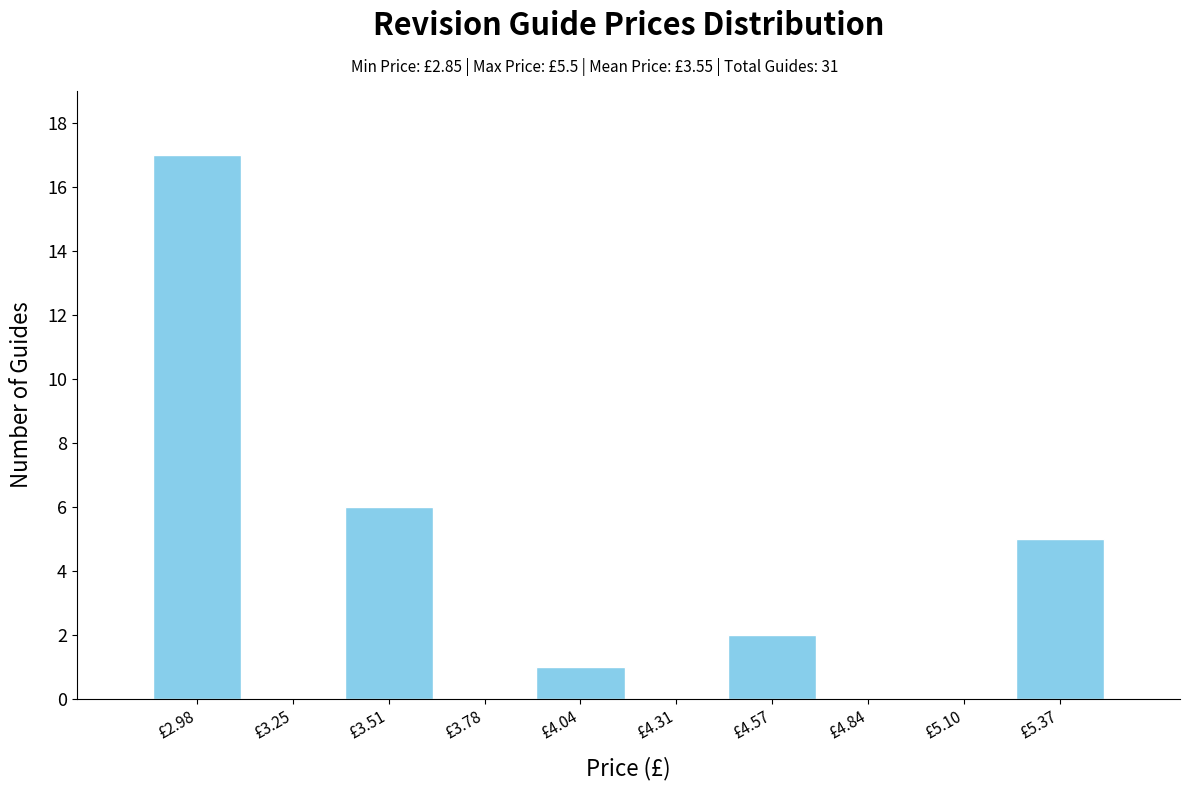

Reading left to right, transcribe this chart: for each bar, give the range it covers on the x-axis and its height. Neither the bar edges nor the heights are printed on the chart, so give them approximately, as read against the axes.

2.850 to 3.115: 17
3.115 to 3.380: 0
3.380 to 3.645: 6
3.645 to 3.910: 0
3.910 to 4.175: 1
4.175 to 4.440: 0
4.440 to 4.705: 2
4.705 to 4.970: 0
4.970 to 5.235: 0
5.235 to 5.500: 5